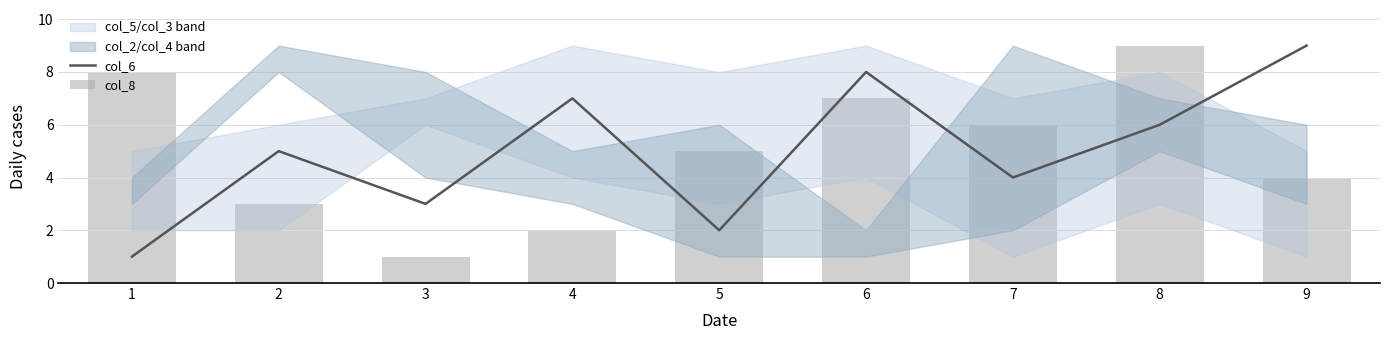

What is the value of the col_6 bar at the 4th from the left?

7